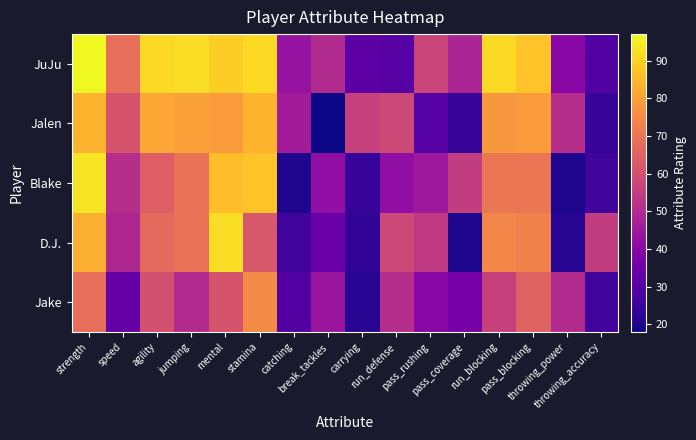

Reading right to left, transcribe all the data shown in this chart.

JuJu: throwing_accuracy=29	throwing_power=40	pass_blocking=87	run_blocking=91	pass_coverage=48	pass_rushing=57	run_defense=30	carrying=31	break_tackles=50	catching=43	stamina=91	mental=89	jumping=92	agility=91	speed=68	strength=97
Jalen: throwing_accuracy=24	throwing_power=51	pass_blocking=79	run_blocking=78	pass_coverage=24	pass_rushing=30	run_defense=58	carrying=56	break_tackles=18	catching=46	stamina=84	mental=79	jumping=80	agility=81	speed=61	strength=84
Blake: throwing_accuracy=26	throwing_power=20	pass_blocking=70	run_blocking=70	pass_coverage=55	pass_rushing=45	run_defense=42	carrying=24	break_tackles=42	catching=20	stamina=87	mental=86	jumping=69	agility=64	speed=51	strength=93
D.J.: throwing_accuracy=55	throwing_power=22	pass_blocking=73	run_blocking=74	pass_coverage=20	pass_rushing=54	run_defense=58	carrying=23	break_tackles=34	catching=26	stamina=62	mental=92	jumping=69	agility=67	speed=49	strength=83
Jake: throwing_accuracy=26	throwing_power=50	pass_blocking=65	run_blocking=56	pass_coverage=36	pass_rushing=40	run_defense=51	carrying=22	break_tackles=44	catching=29	stamina=75	mental=61	jumping=50	agility=60	speed=33	strength=68